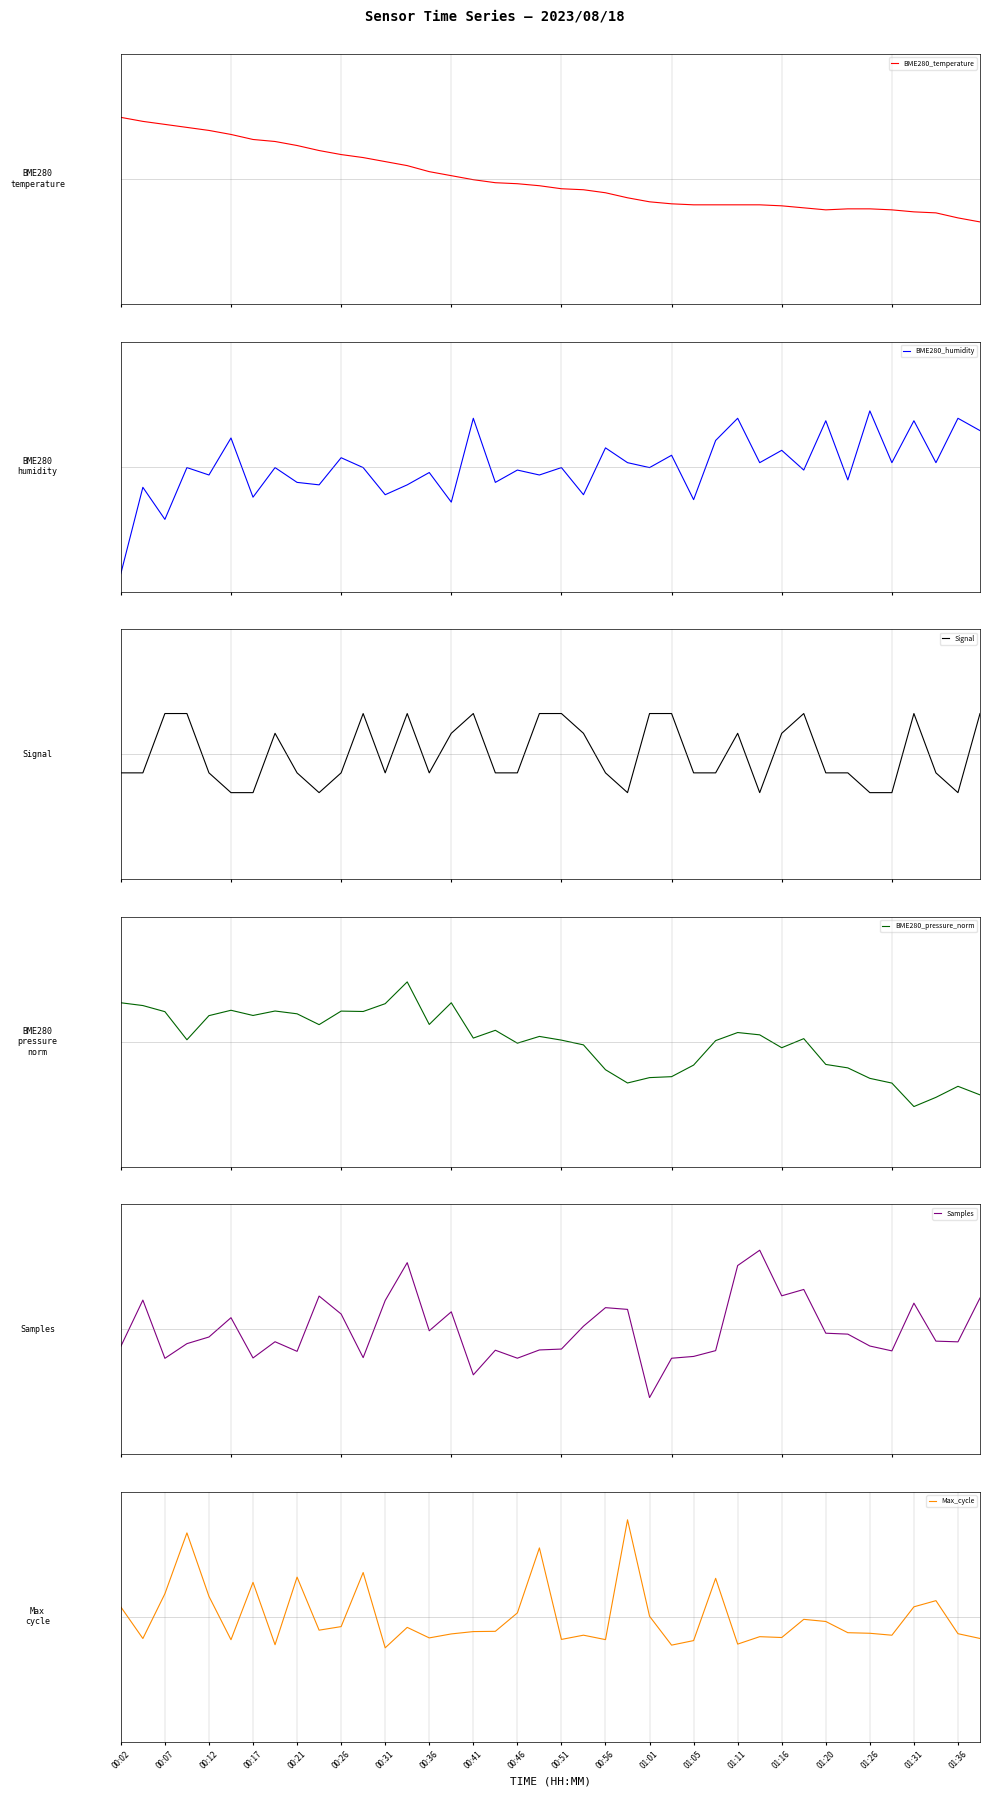

The Max_cycle series shows -0.4 at 01:11. True or false?

False